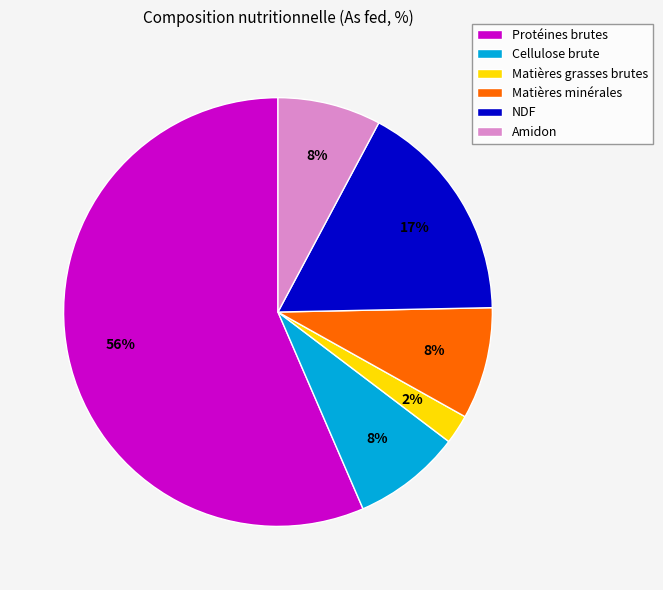

Is Matières grasses brutes the majority of the pie?

No